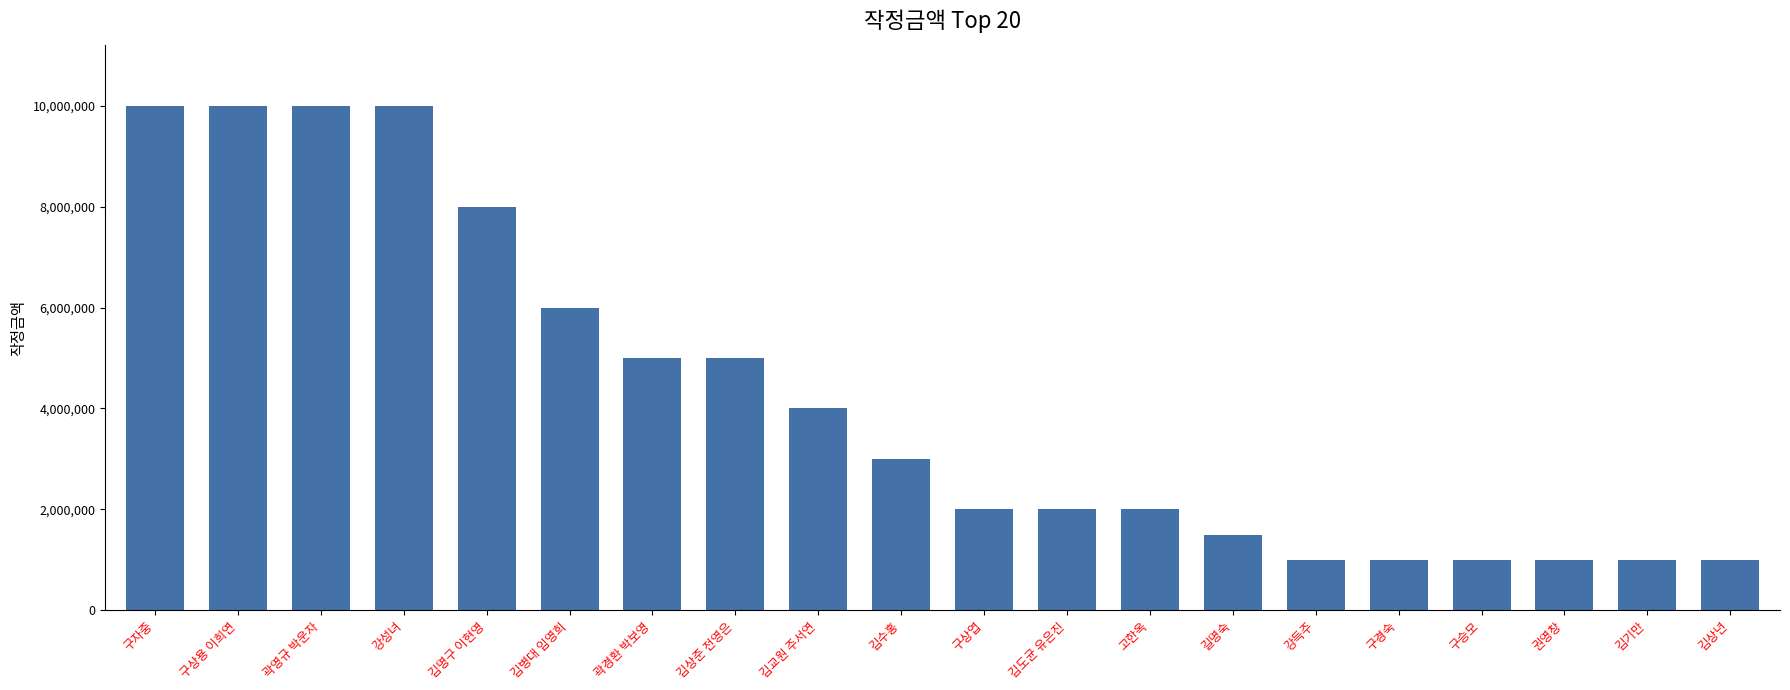

What value does the data have at 곽영규 박운자?

10000000